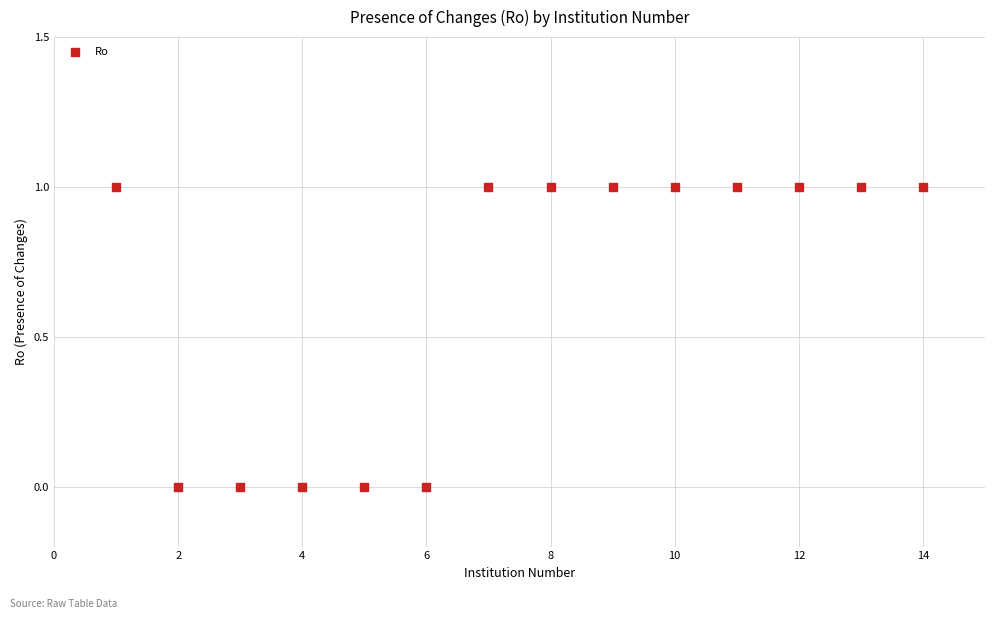

What is the range of X values (max minus min)?

13